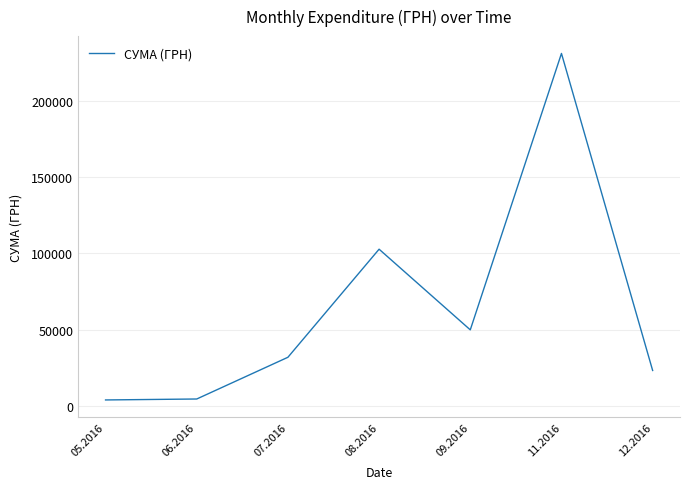

Is it true that the value at 05.2016 is 4007.3?

True